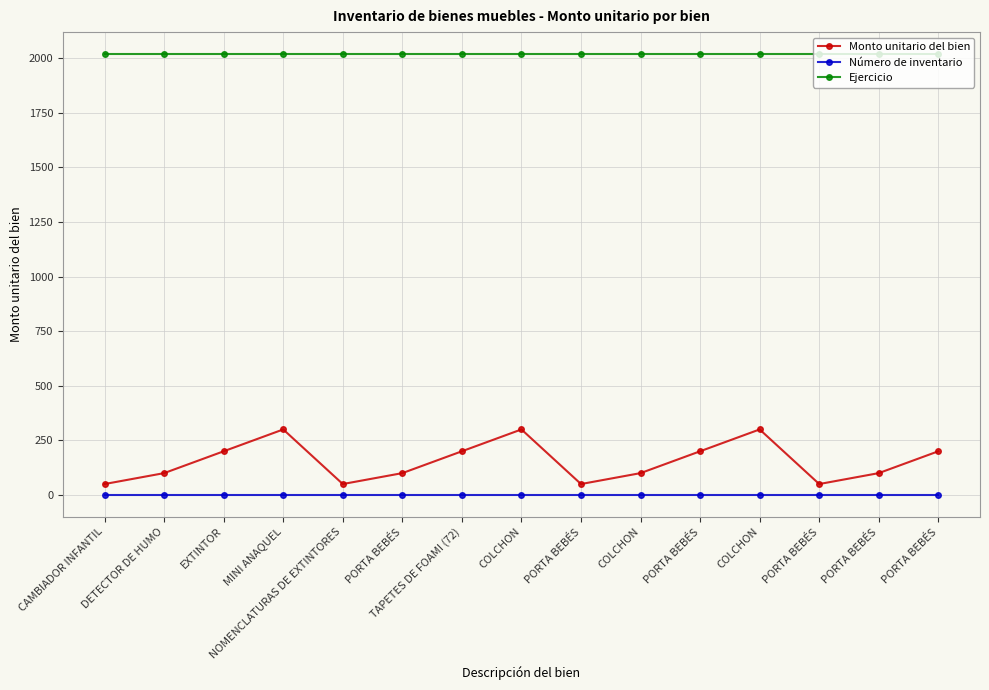

What is the sum of the Ejercicio values at COLCHON and PORTA BEBÉS?

4036